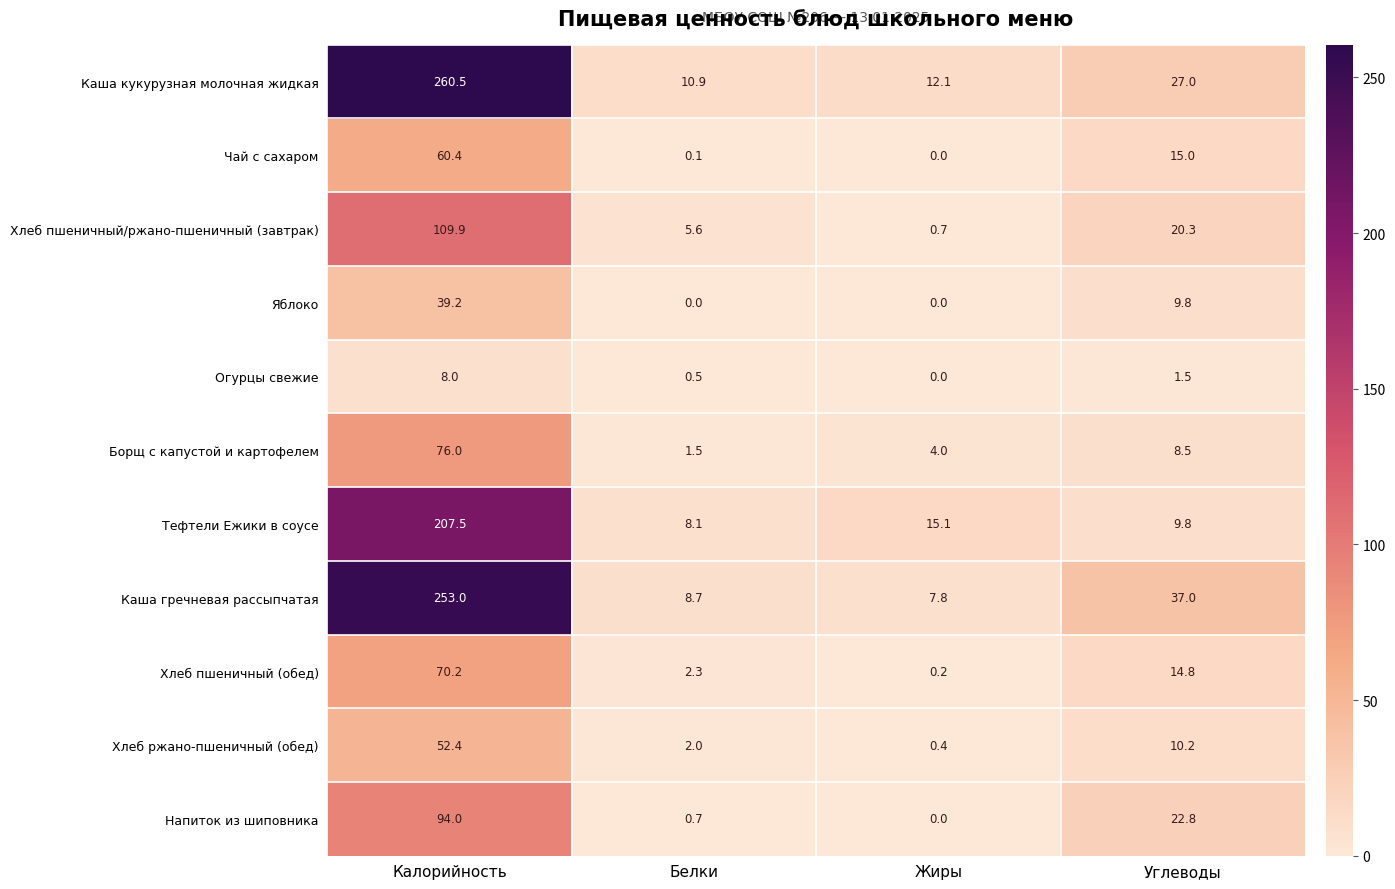

Which series has the largest total across all categories?

Каша кукурузная молочная жидкая